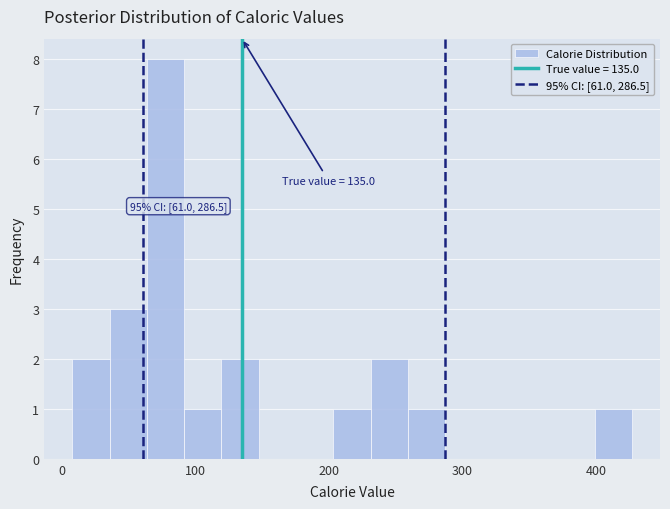

Read against the x-axis, roughly where is the centre of the tallest bar?

80